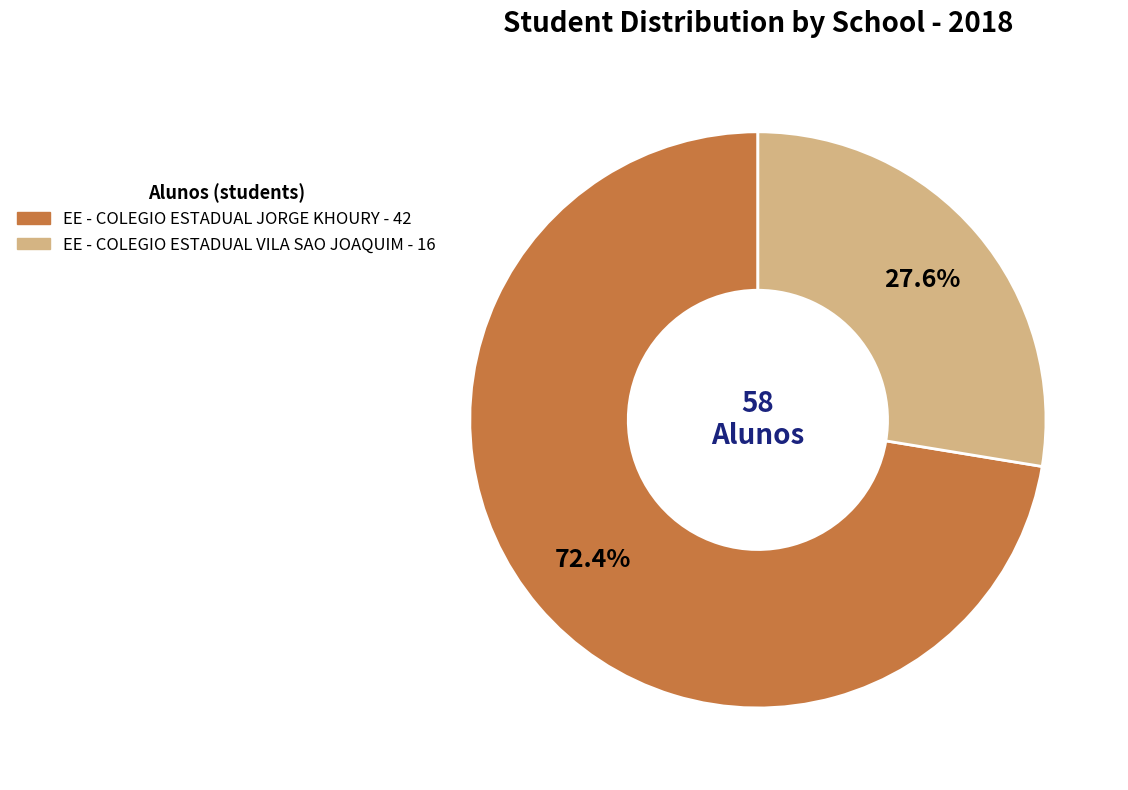

To the nearest percent, what is the combined percentage of EE - COLEGIO ESTADUAL JORGE KHOURY and EE - COLEGIO ESTADUAL VILA SAO JOAQUIM?

100%